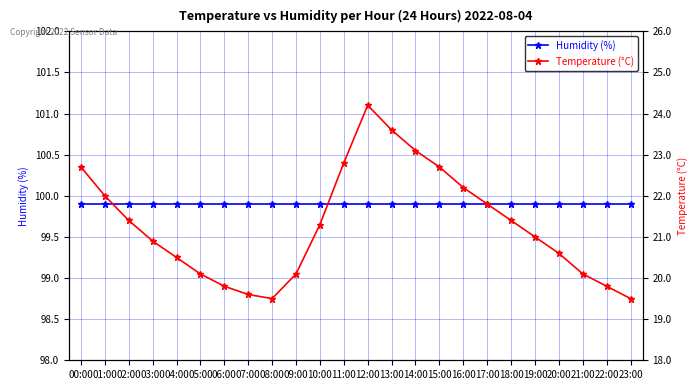

What is the total value across all series at 10:00?

121.2